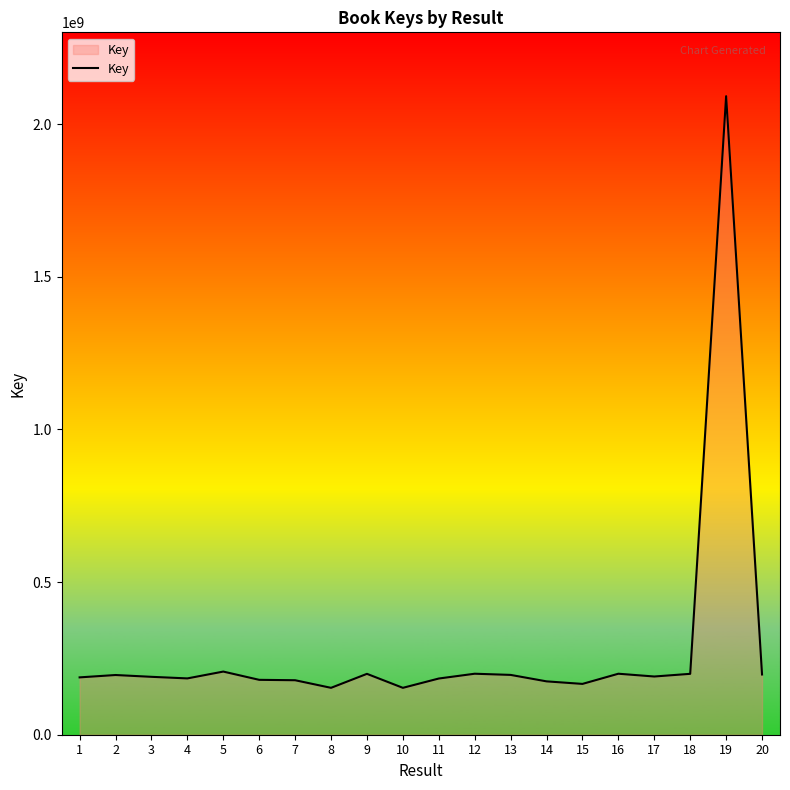

How many lines are shown in the chart?

1